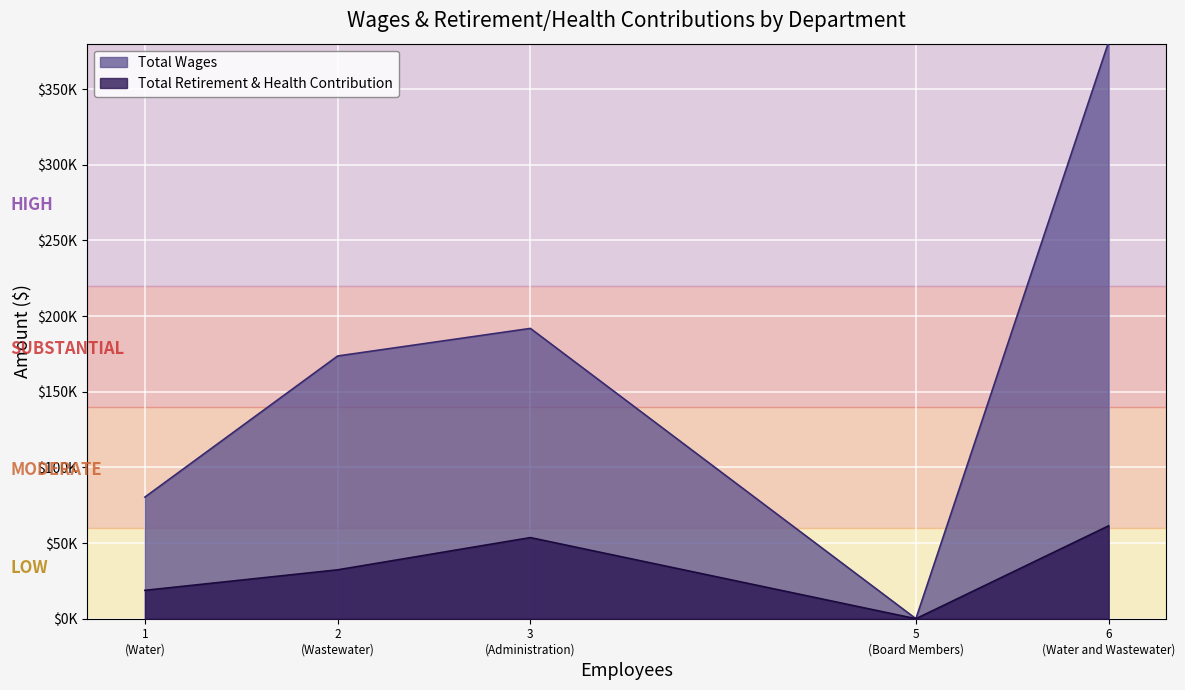

How many values in Total Retirement & Health Contribution are above zero?

4